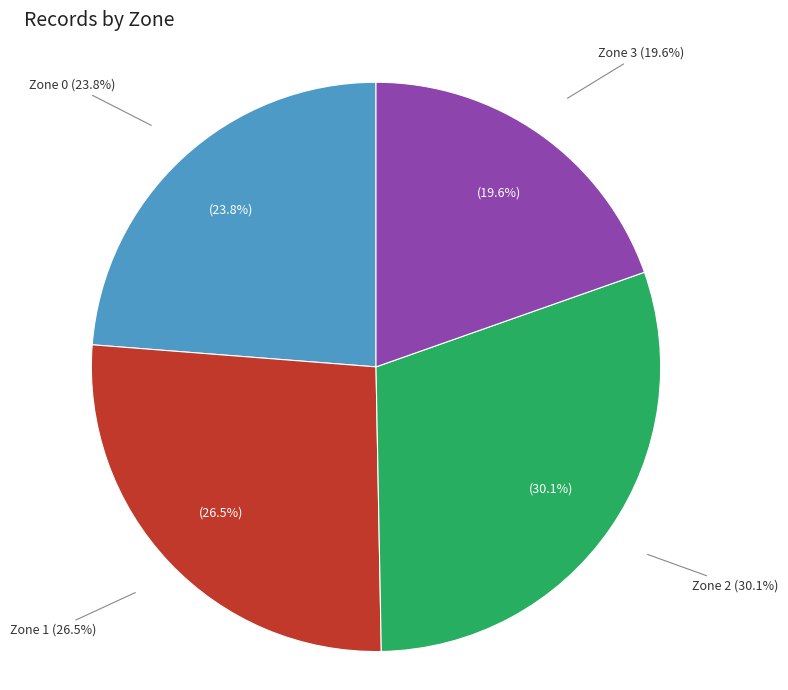

What is the ratio of the value at Zone 2 to the value at Zone 3?

1.5